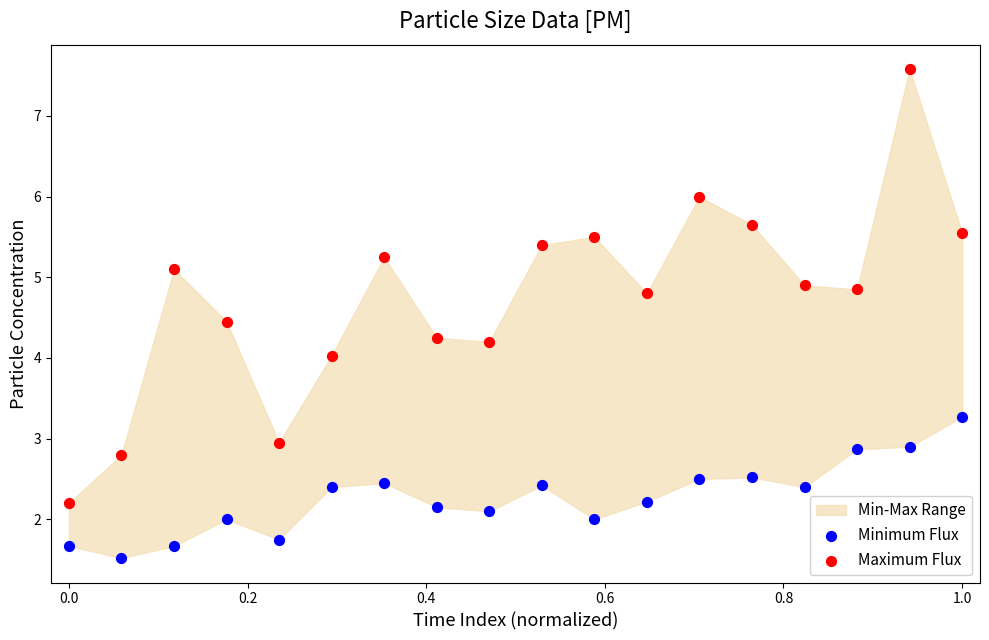

Across all data points, what is the range of Y values (max minus min)?

6.1